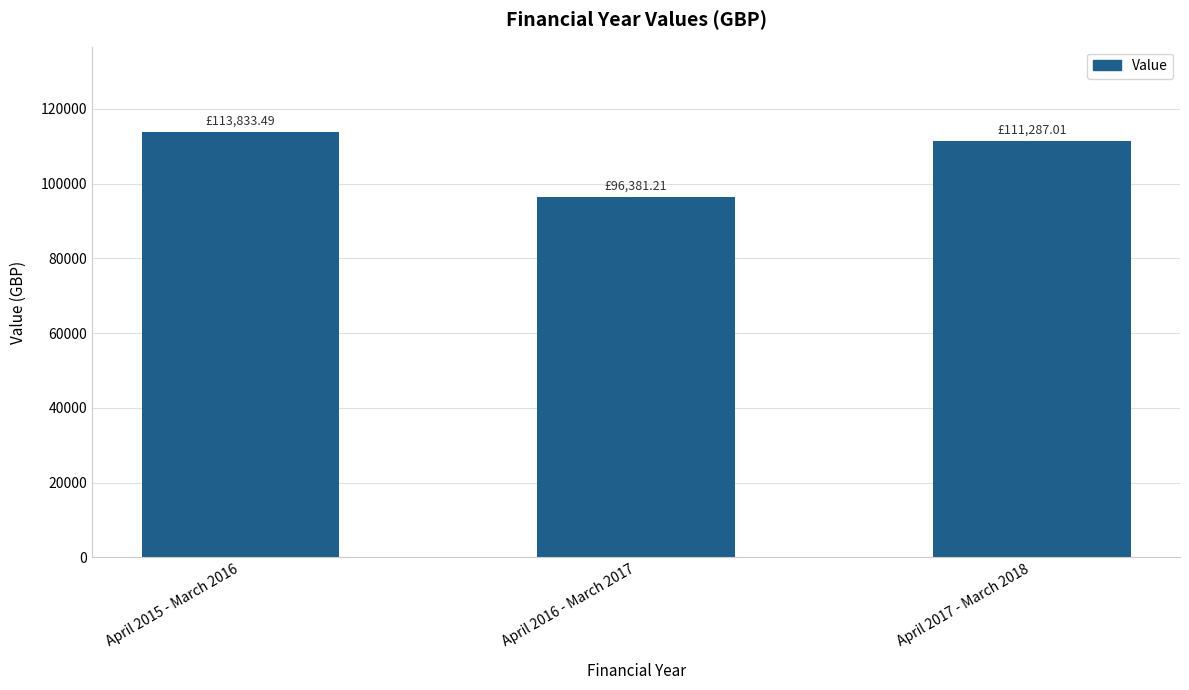

Is it true that the value at April 2016 - March 2017 is 138356.2?

False